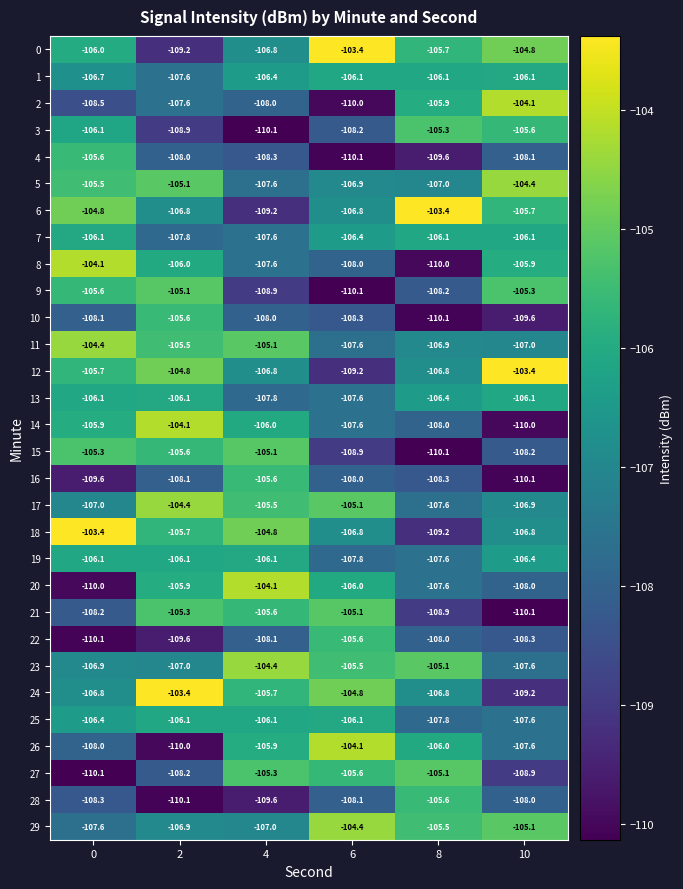

List the labels in order of 17 value, largest first.

2, 6, 4, 10, 0, 8